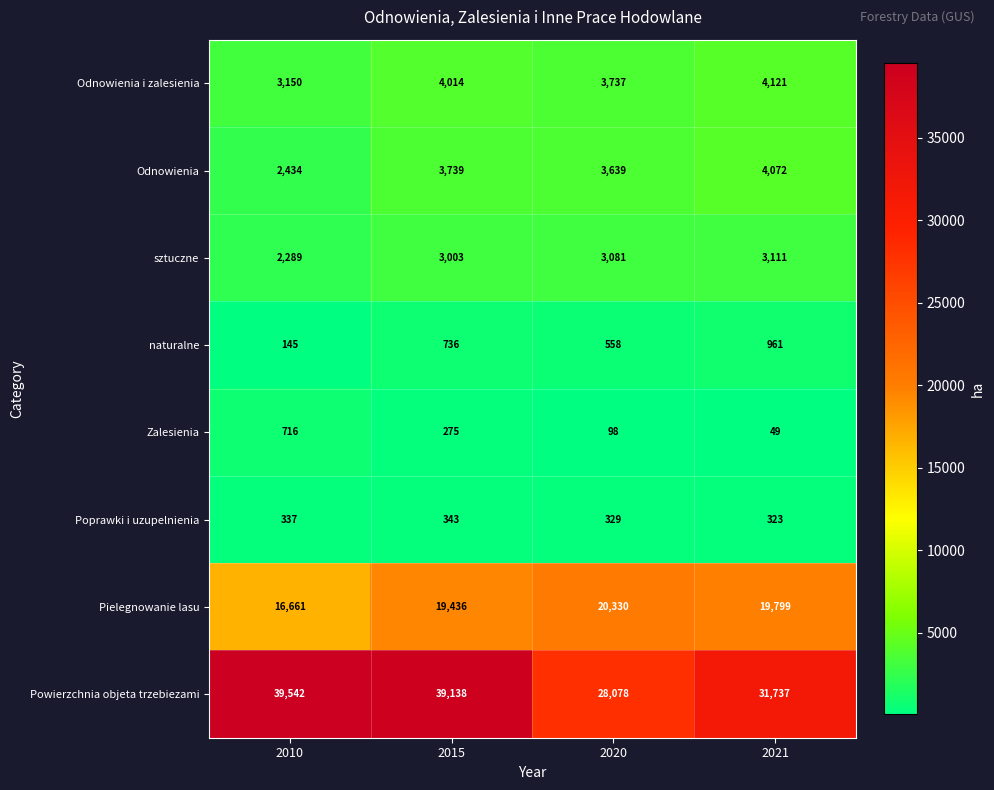

What is the greatest value displayed?

39542